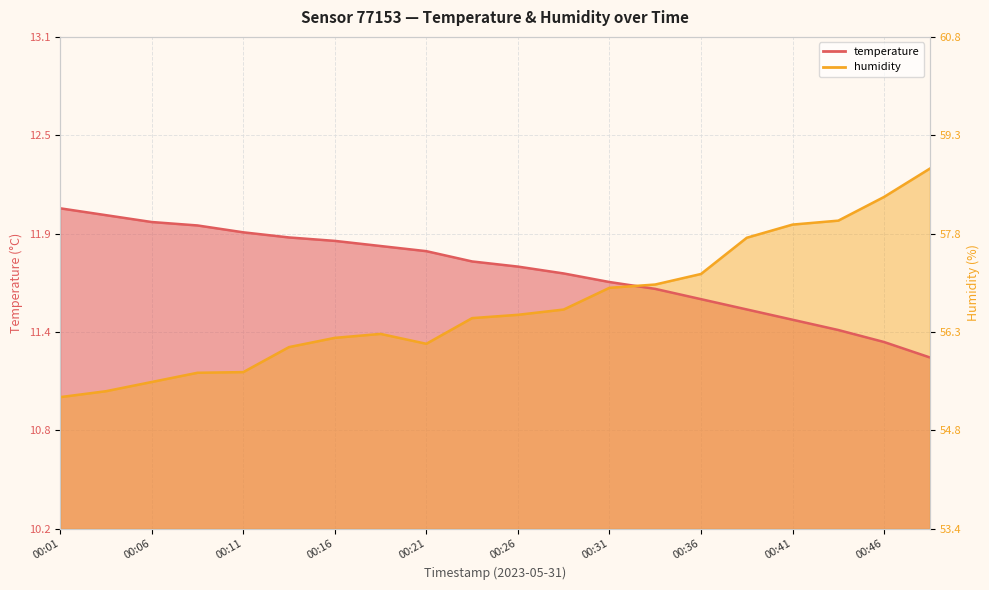

Is it true that temperature equals 11.4 at 00:41?

True